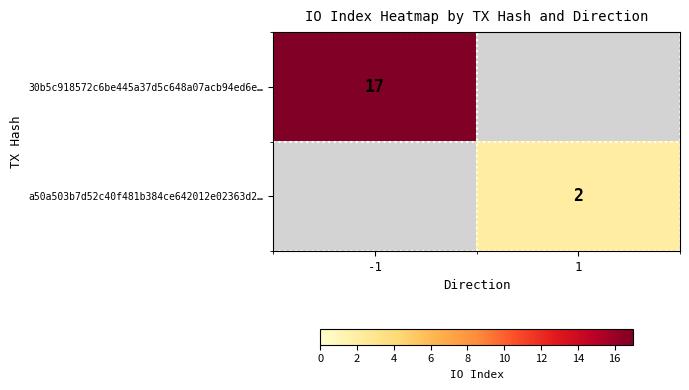

The 30b5c918572c6be445a37d5c648a07acb94ed6e… series shows 30 at -1. True or false?

False